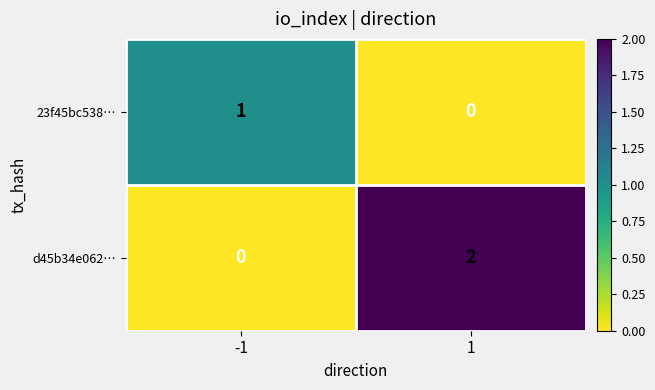

Rank the categories by d45b34e062… value from highest to lowest.

1, -1